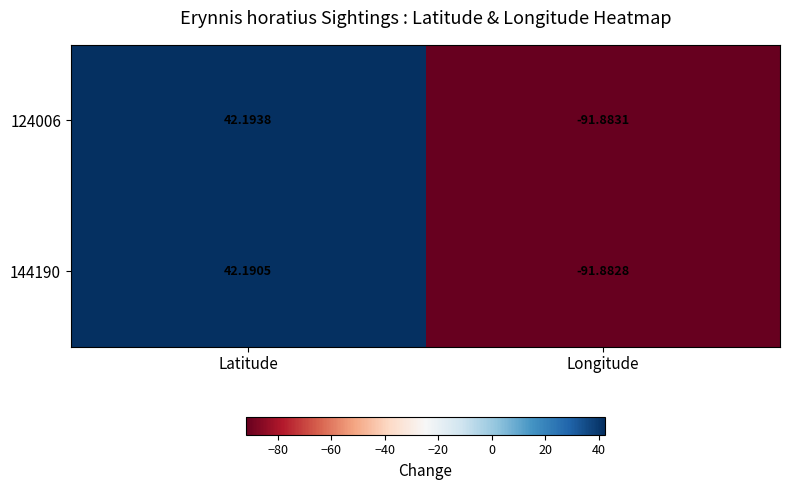

List the series in order of their overall mean, highest first.

124006, 144190